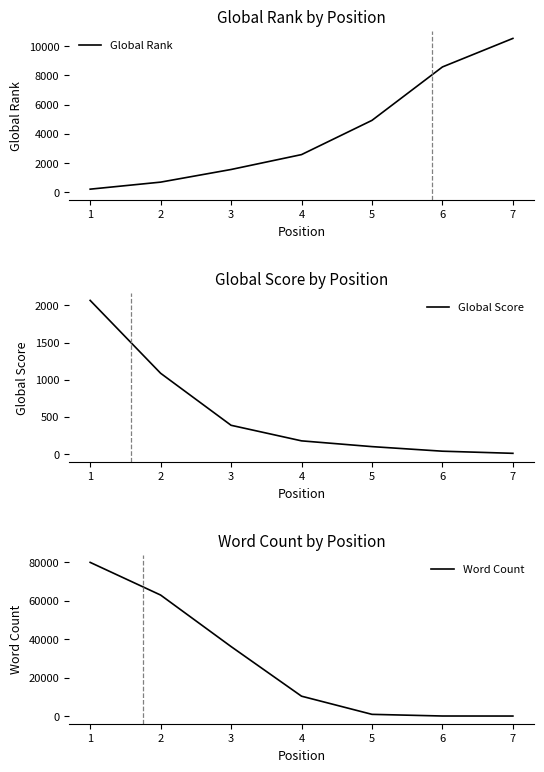

True or false: Word Count has more than 2 points higher than both neighbors.

False